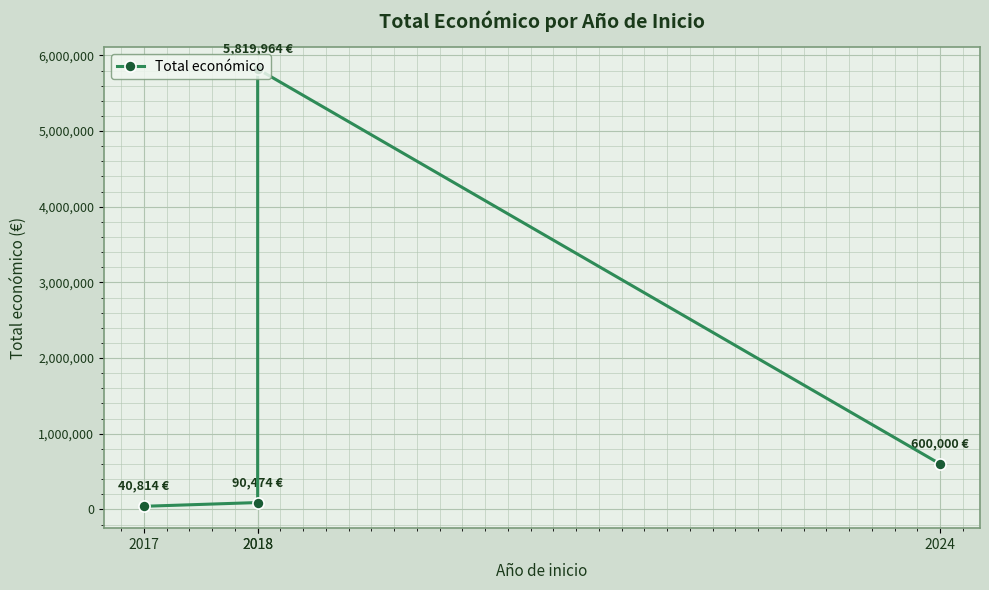

At which category does the data reach its first local peak?

2018